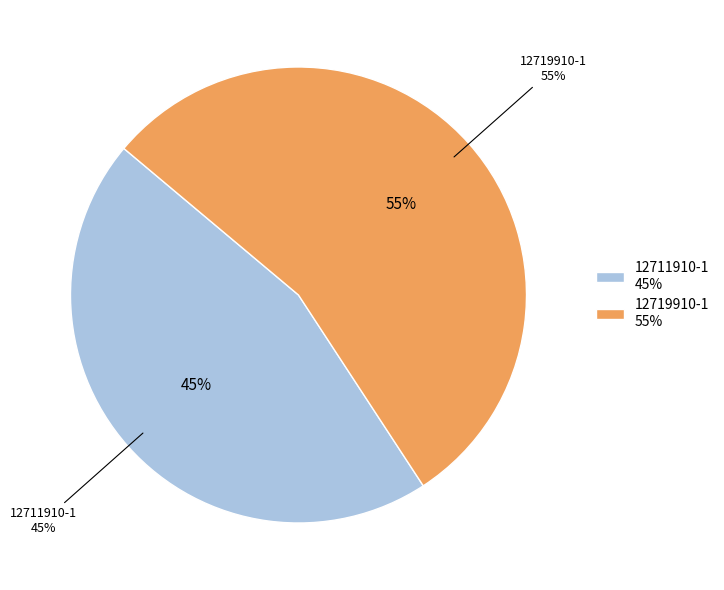

Is there a majority slice in this chart?

Yes